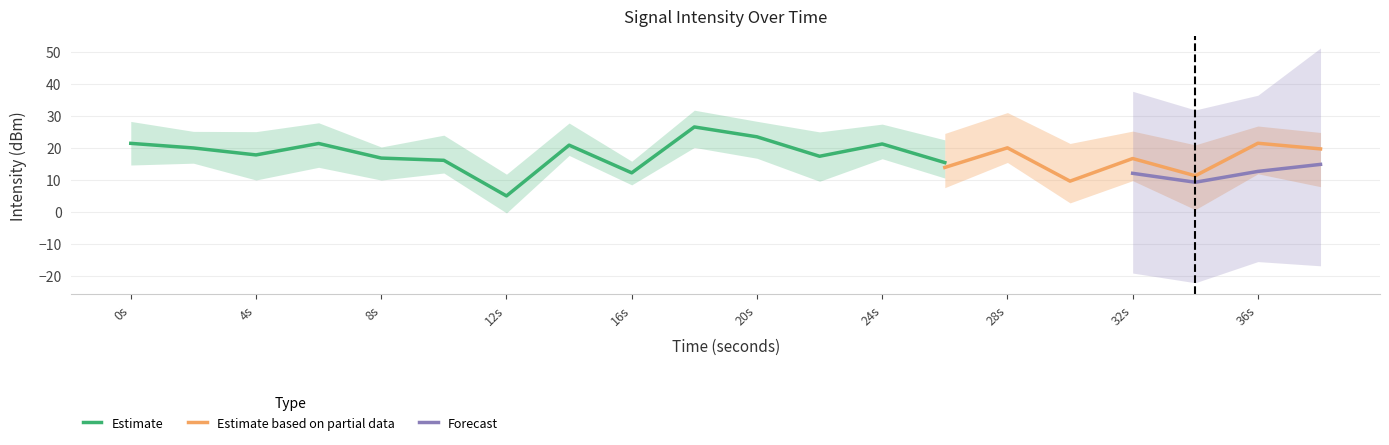

True or false: Estimate has a value of 24.3 at 4s.

False